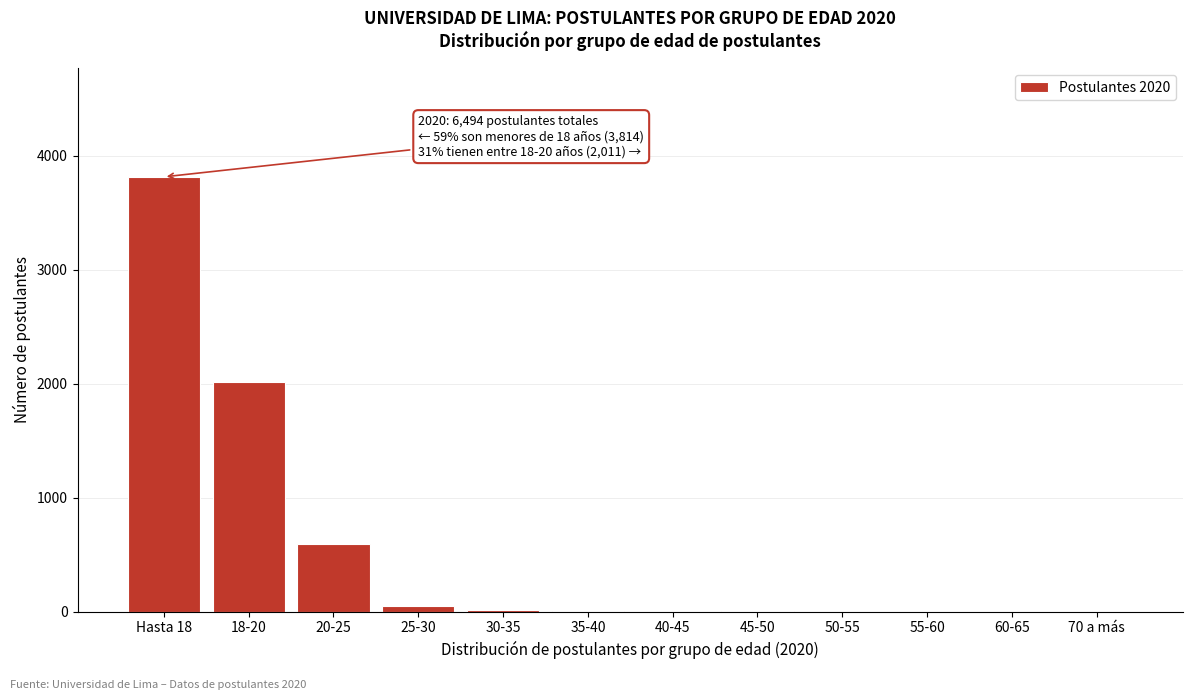

The value at Hasta 18 is 3814. True or false?

True